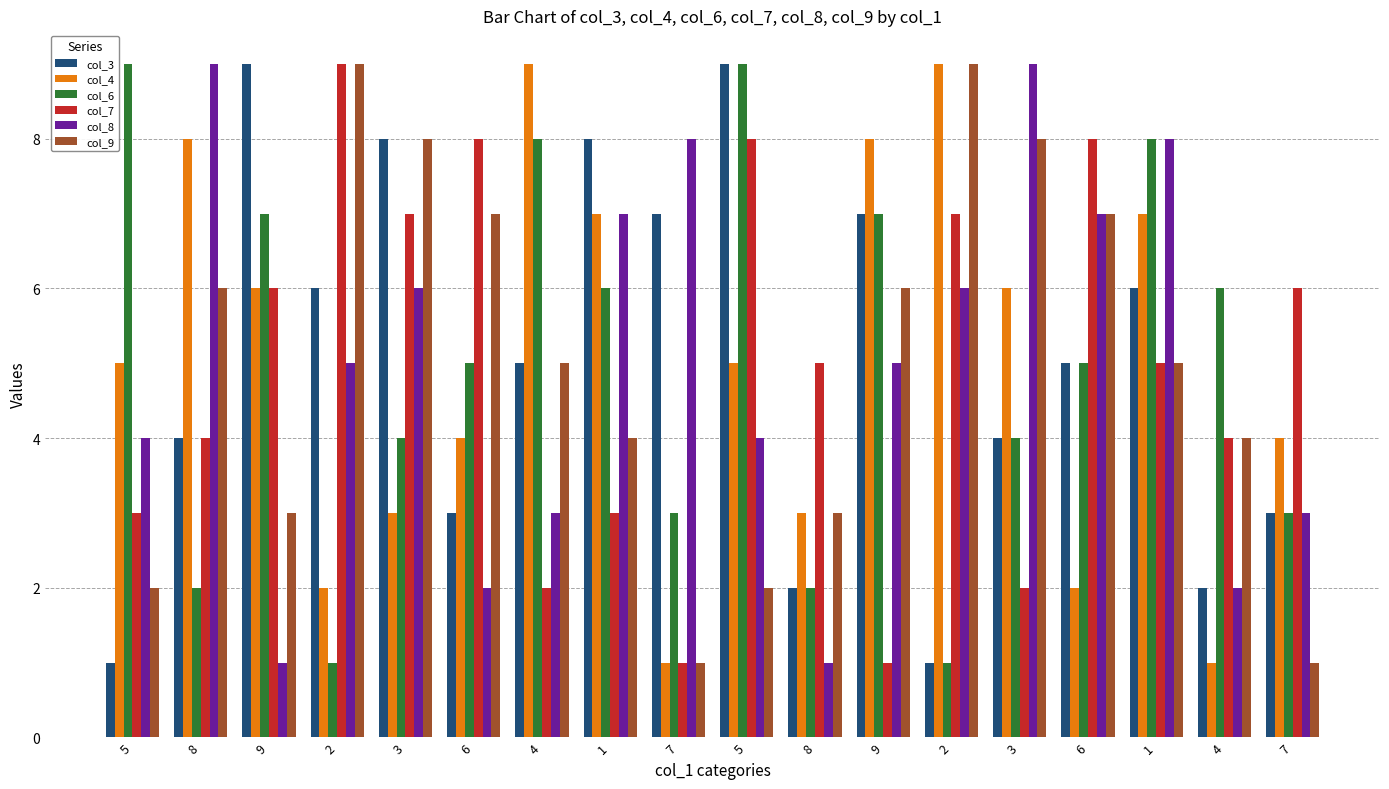

Where does the col_9 series first go above 5?

8